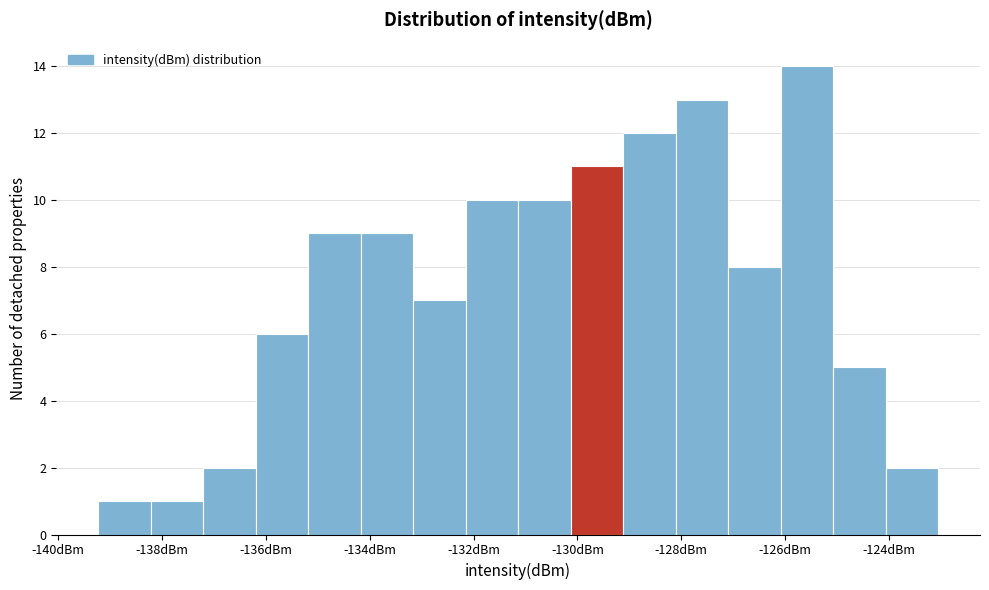

Reading left to right, list every bar in this chart as the range it spans on the x-axis followed by its height. Neither the bar edges nor the heights are printed on the chart, so give them approximately, as read against the axes.

-139.2 to -138.2: 1
-138.2 to -137.2: 1
-137.2 to -136.2: 2
-136.2 to -135.2: 6
-135.2 to -134.2: 9
-134.2 to -133.2: 9
-133.2 to -132.2: 7
-132.2 to -131.2: 10
-131.2 to -130.2: 10
-130.2 to -129.2: 11
-129.2 to -128.2: 12
-128.2 to -127.0: 13
-127.0 to -126.0: 8
-126.0 to -125.0: 14
-125.0 to -124.0: 5
-124.0 to -123.0: 2